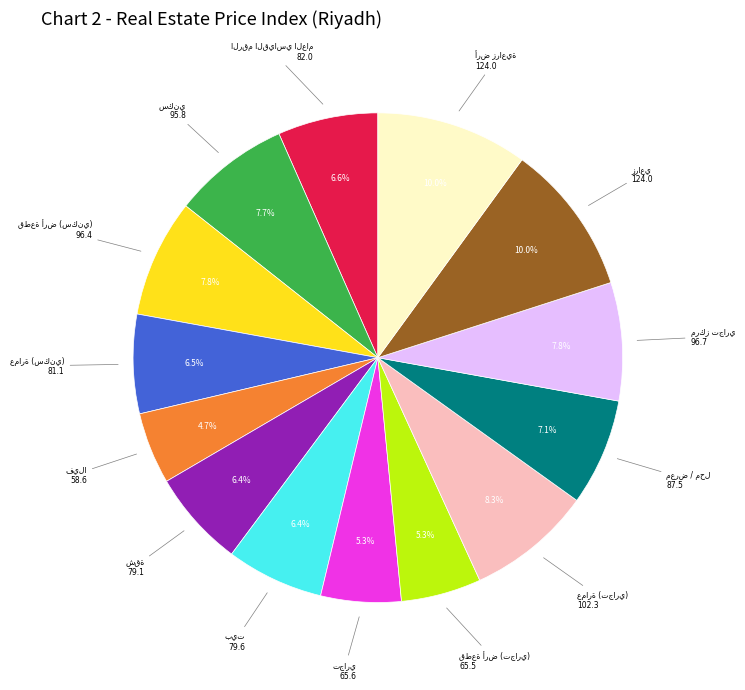

Does any single category account for the majority?

No